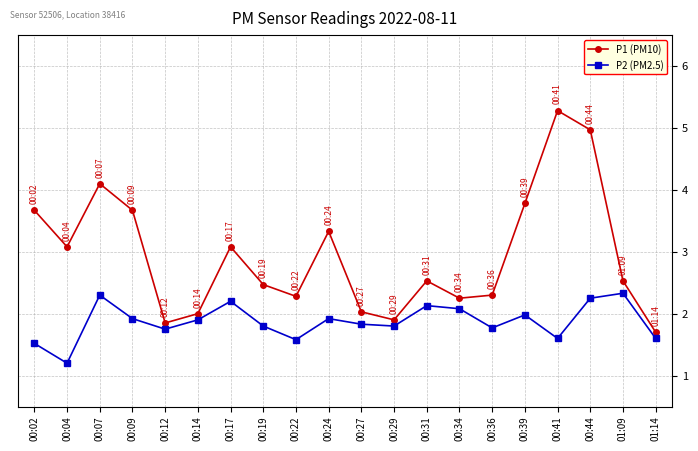

What is the sum of all P1 (PM10) values?

58.8